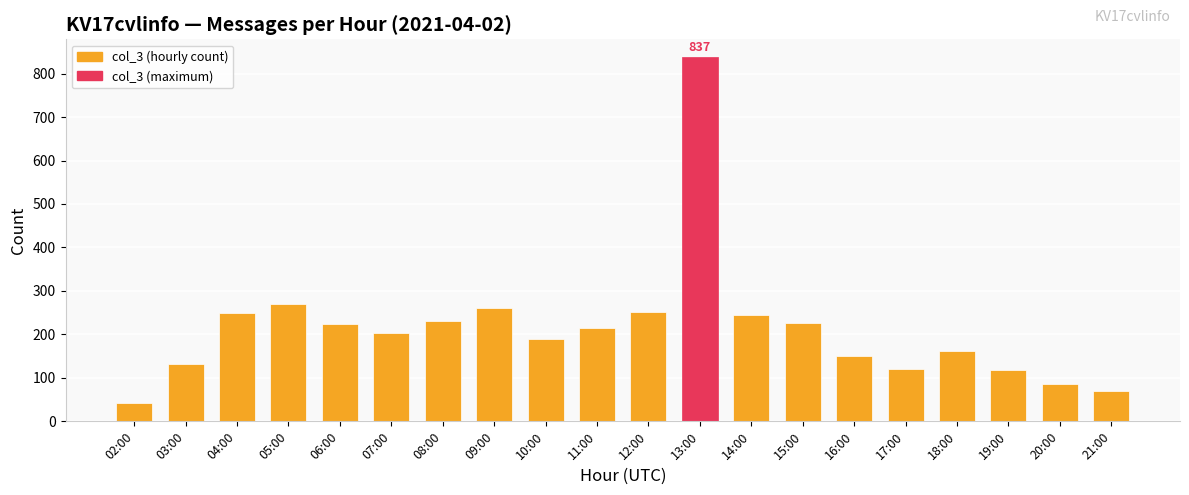

The chart shows a value of 191 at 03:00. True or false?

False